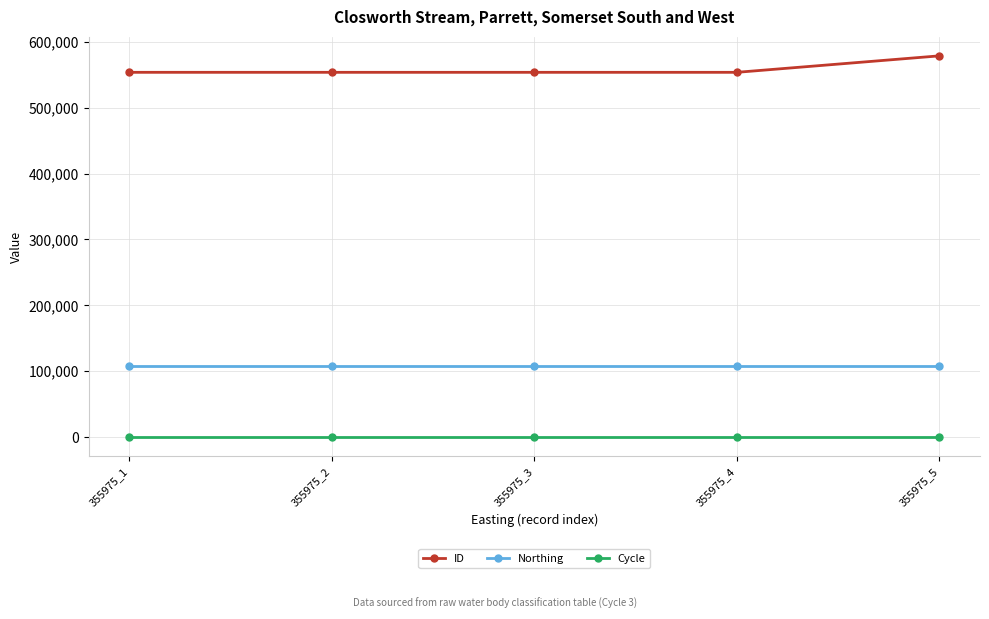

Rank the series by their maximum value, from highest to lowest.

ID, Northing, Cycle